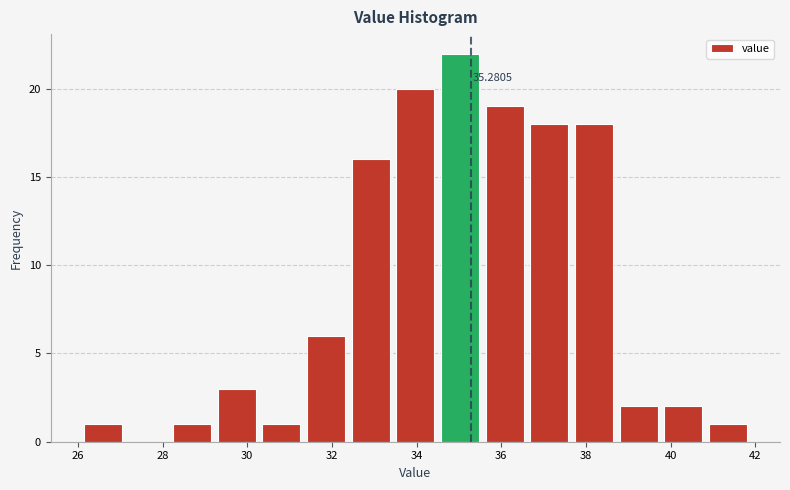

Over which range of the x-axis is the bar tallest?

34.4 to 35.6